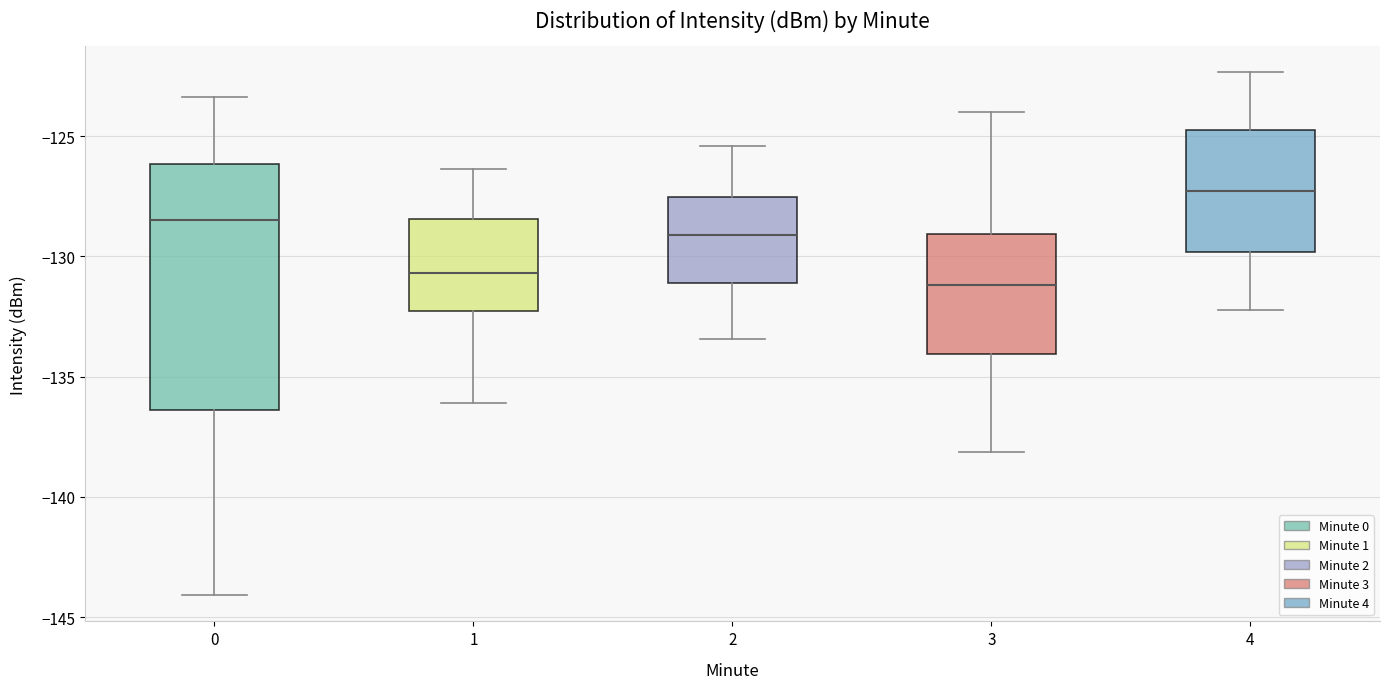

Reading left to right, transcribe this box plot: for each box, give where its median line is, the range the box spans, and where its two whiskers end, as read against the y-axis. The values are not printed on the chart, so give them approximately, as read against the axis.

0: median -128.5, box -136.5 to -126.0, whiskers -144.0 to -123.5
1: median -130.5, box -132.5 to -128.5, whiskers -136.0 to -126.5
2: median -129.0, box -131.0 to -127.5, whiskers -133.5 to -125.5
3: median -131.0, box -134.0 to -129.0, whiskers -138.0 to -124.0
4: median -127.5, box -130.0 to -125.0, whiskers -132.0 to -122.5